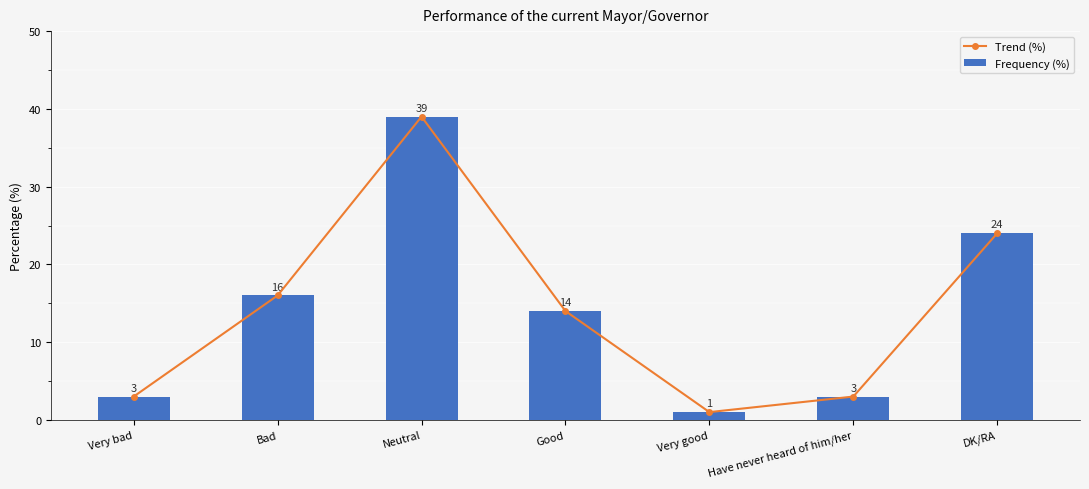

Which label corresponds to the largest value in the chart?

Neutral